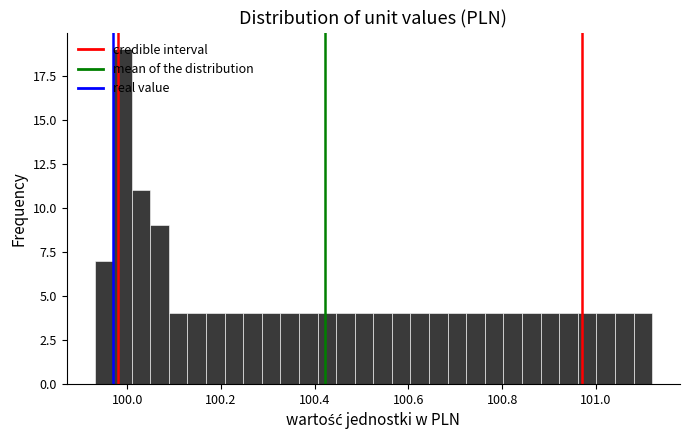

Read against the x-axis, roughly where is the centre of the tallest bar?

99.98